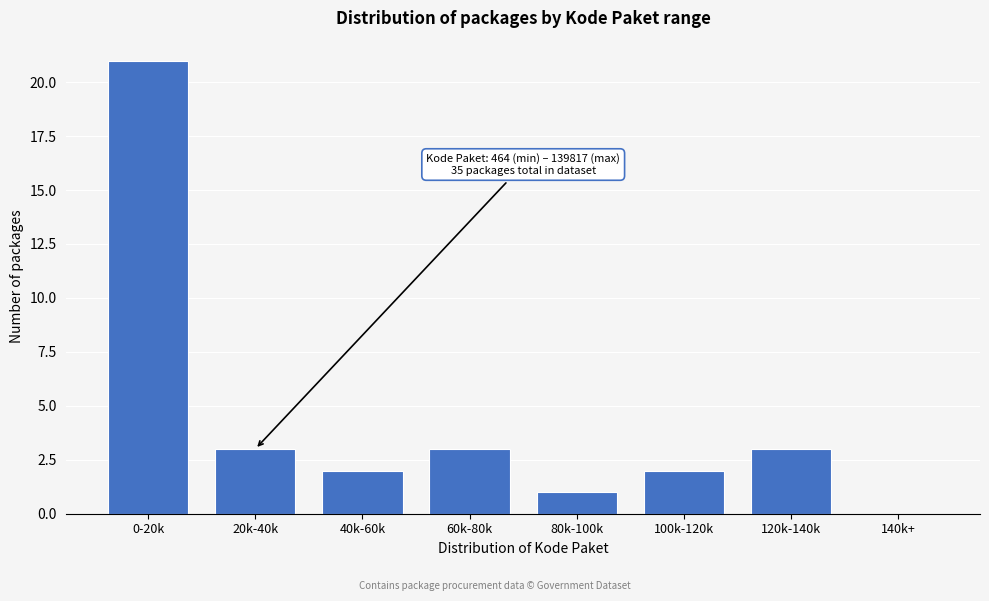

Reading left to right, what are all the values shown in this chart?

0-20k=21	20k-40k=3	40k-60k=2	60k-80k=3	80k-100k=1	100k-120k=2	120k-140k=3	140k+=0